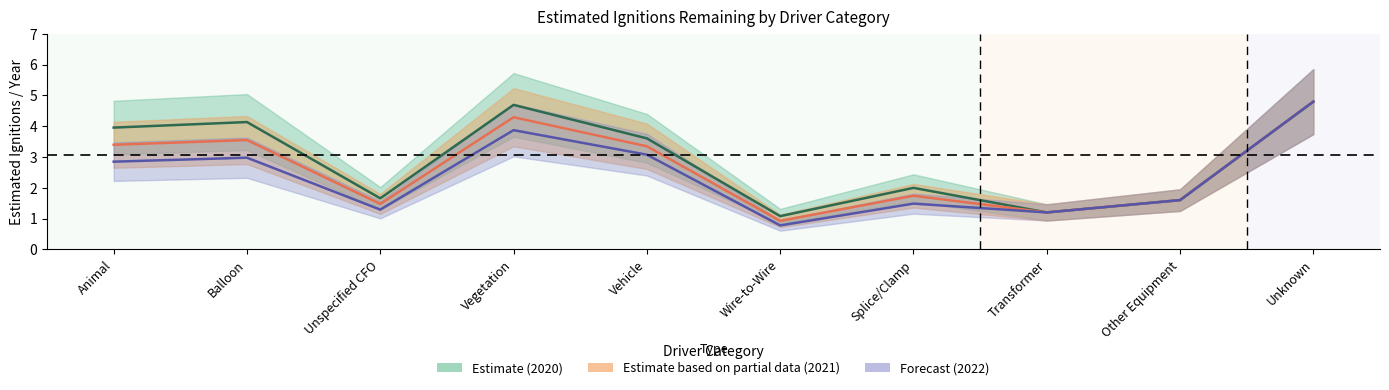

What is the average value of the Forecast (2022) series?

2.4